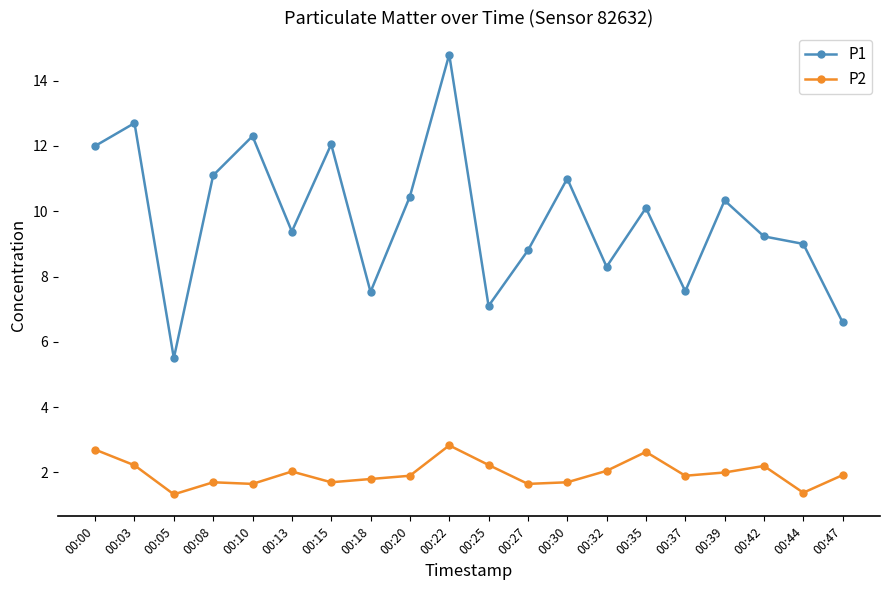

Is it true that P1 equals 11.0 at 00:30?

True